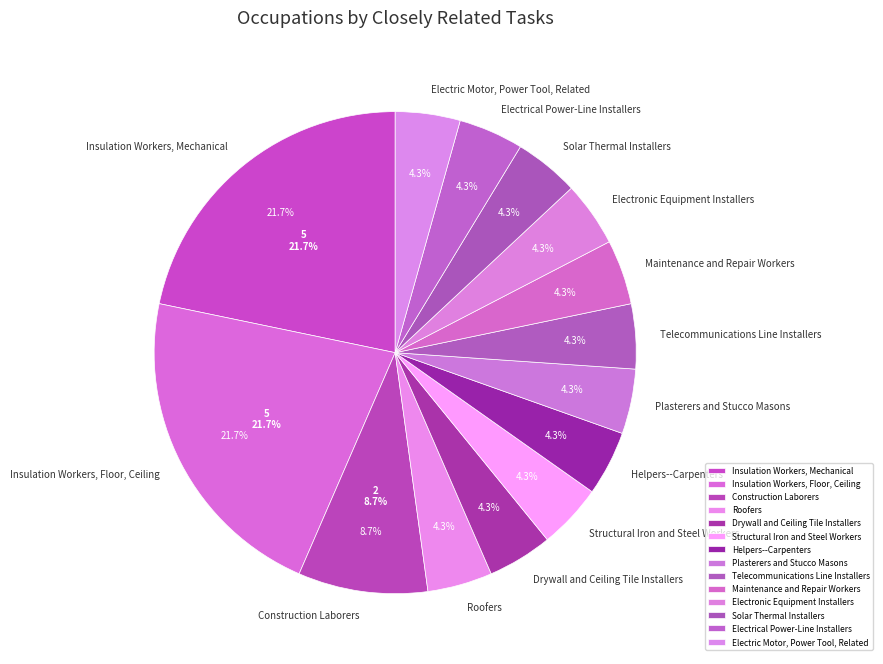

How many slices are in this pie chart?

14